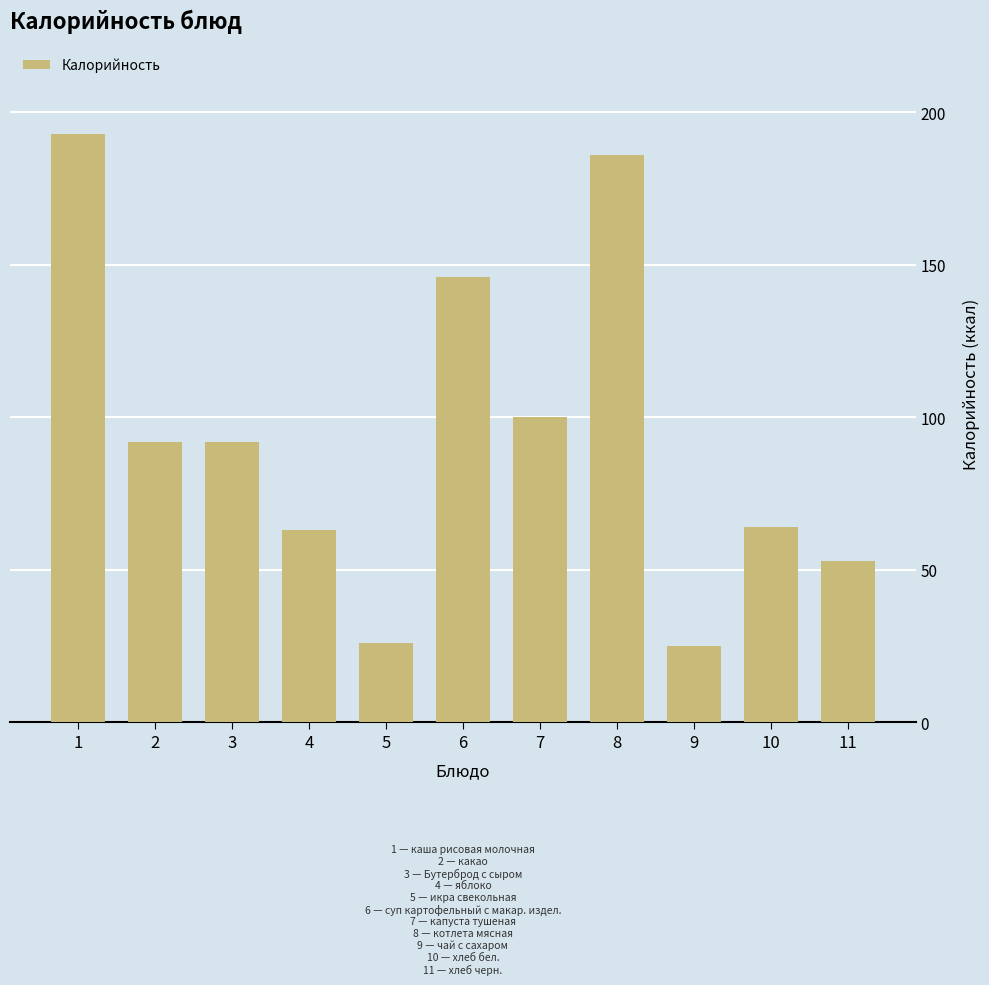

At which label is the value closest to 109?

7